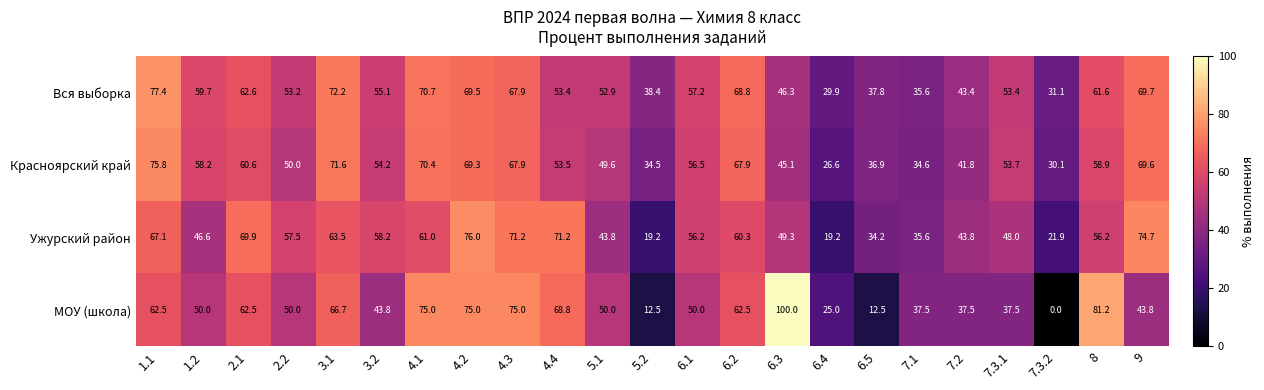

How many distinct data groups are displayed?

4